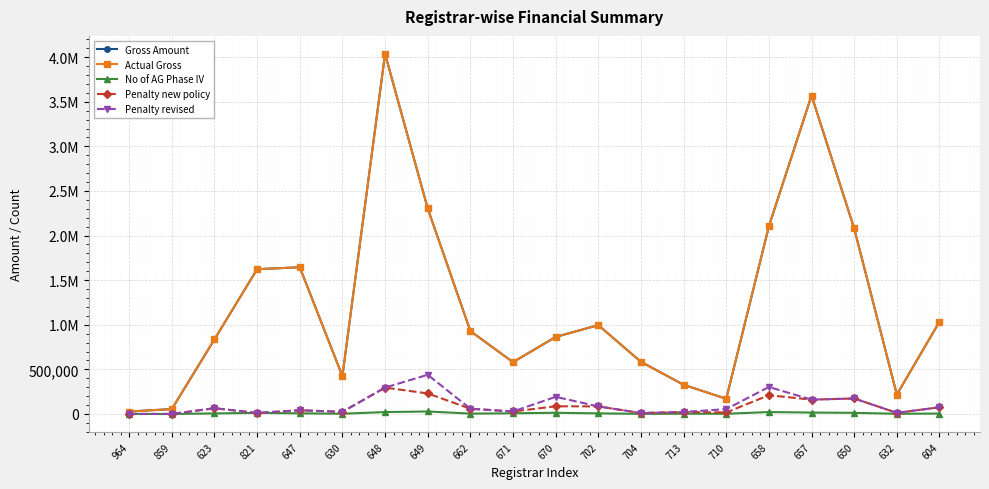

Is this an area chart (filled region under the line)?

No